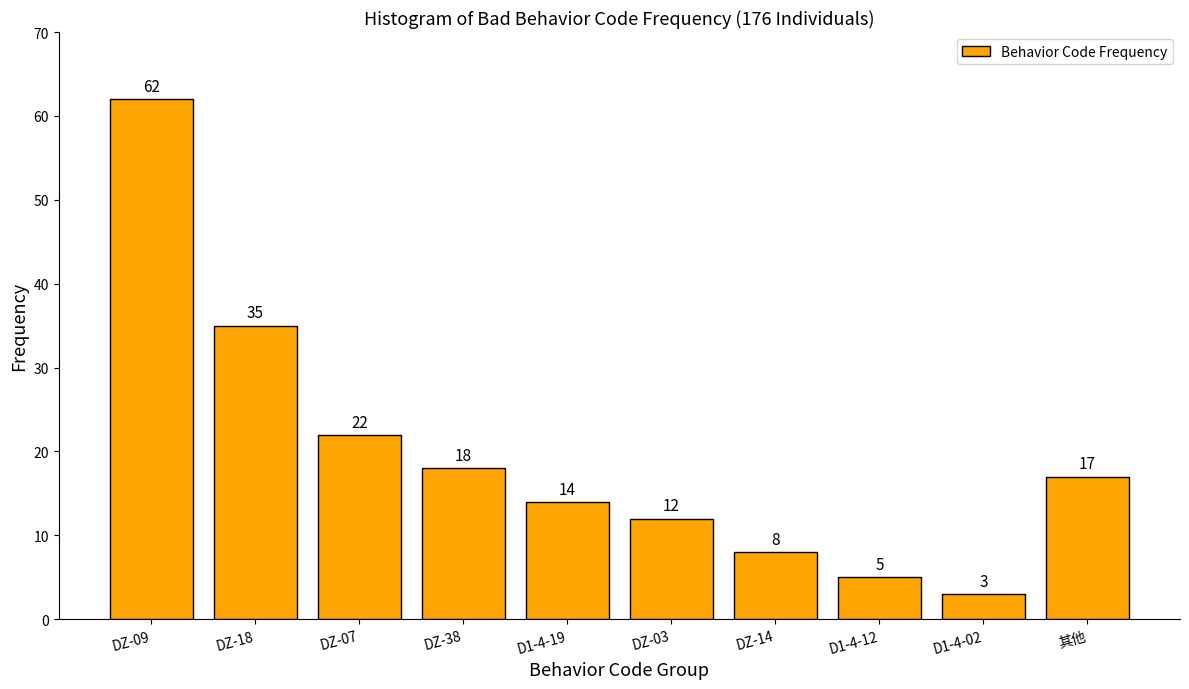

Reading left to right, what are all the values shown in this chart?

DZ-09=62	DZ-18=35	DZ-07=22	DZ-38=18	D1-4-19=14	DZ-03=12	DZ-14=8	D1-4-12=5	D1-4-02=3	其他=17